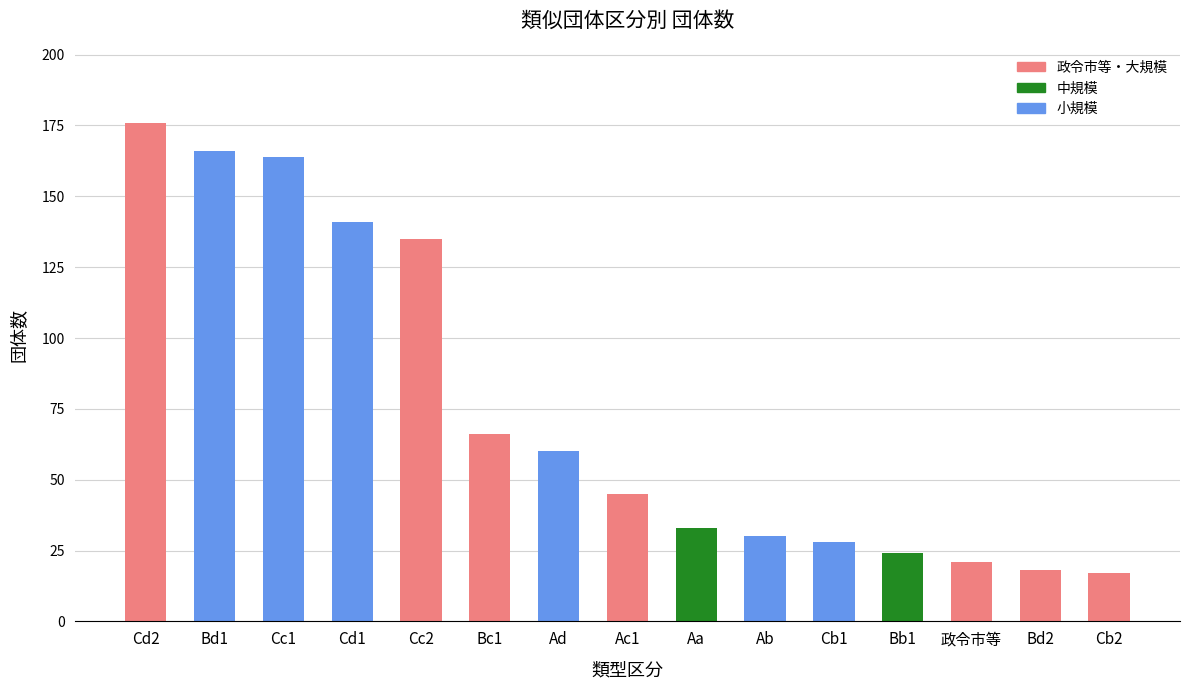

The value at Cc1 is 164. True or false?

True